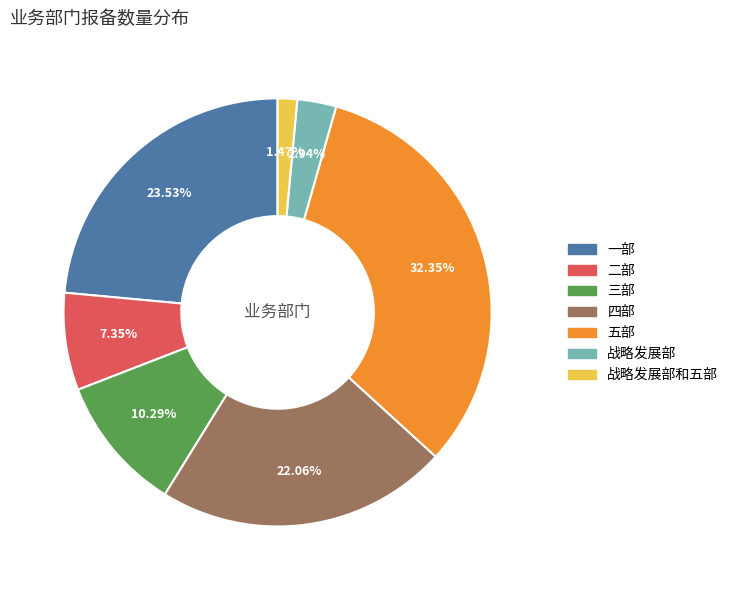

Does any single category account for the majority?

No